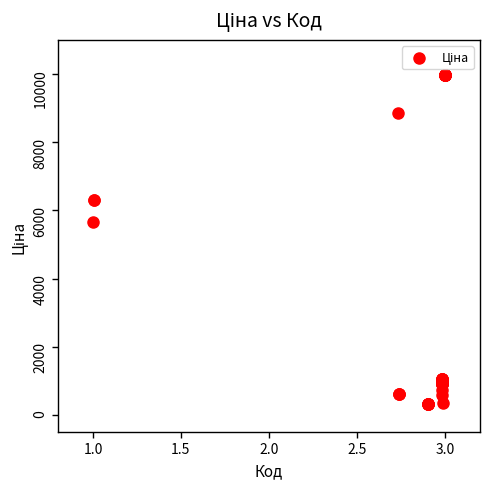

What Y value in the scatter plot is closest to 5142?

5673.8